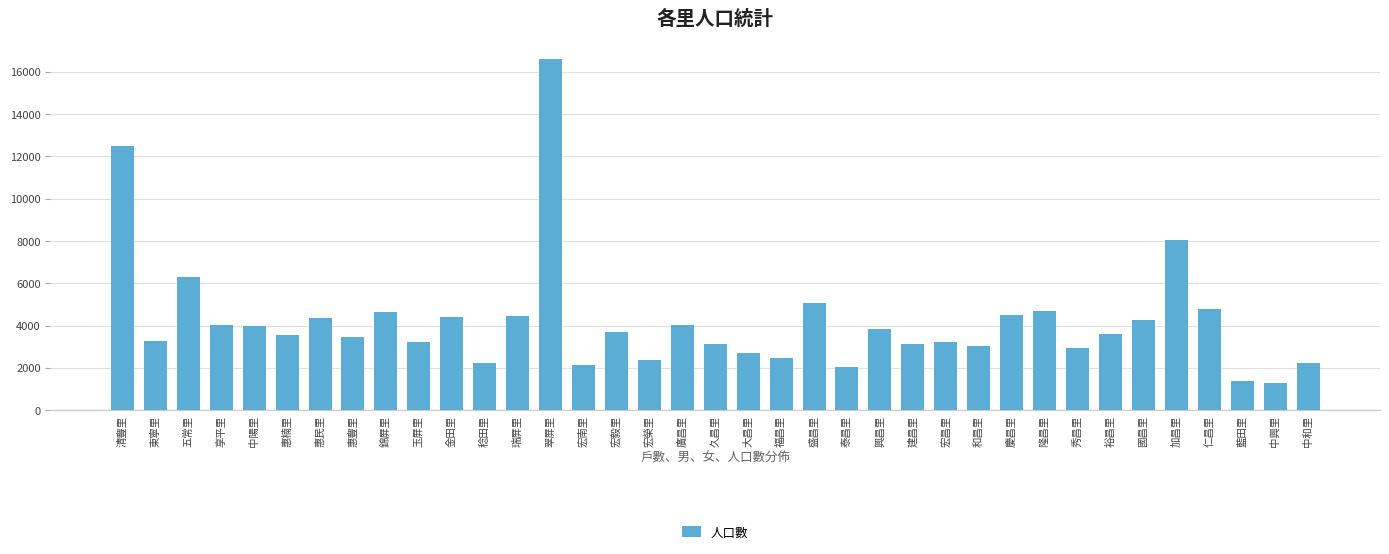

What position from the left is 惠豐里?

8